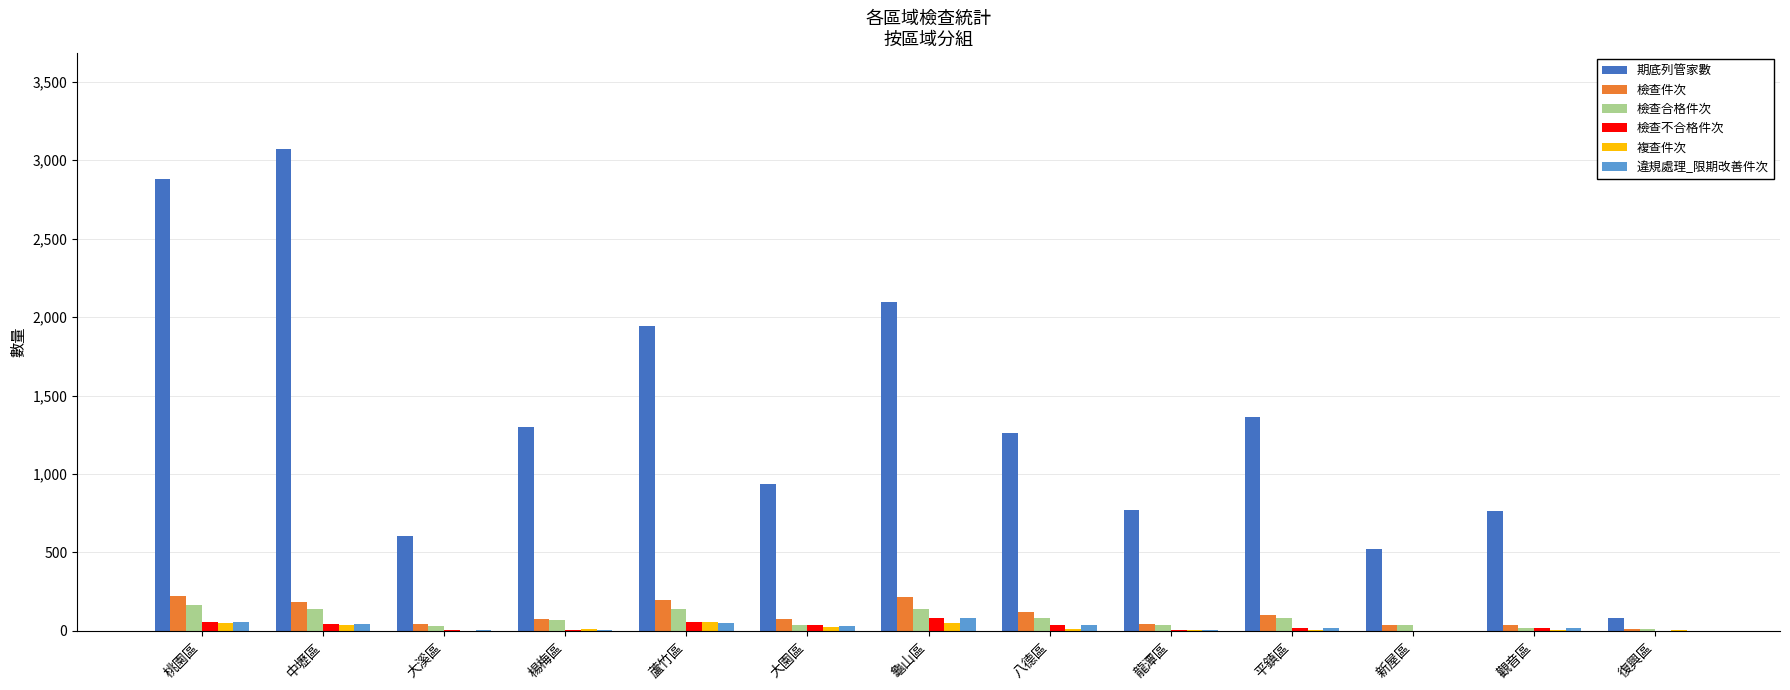

Which label corresponds to the largest value in the chart?

中壢區